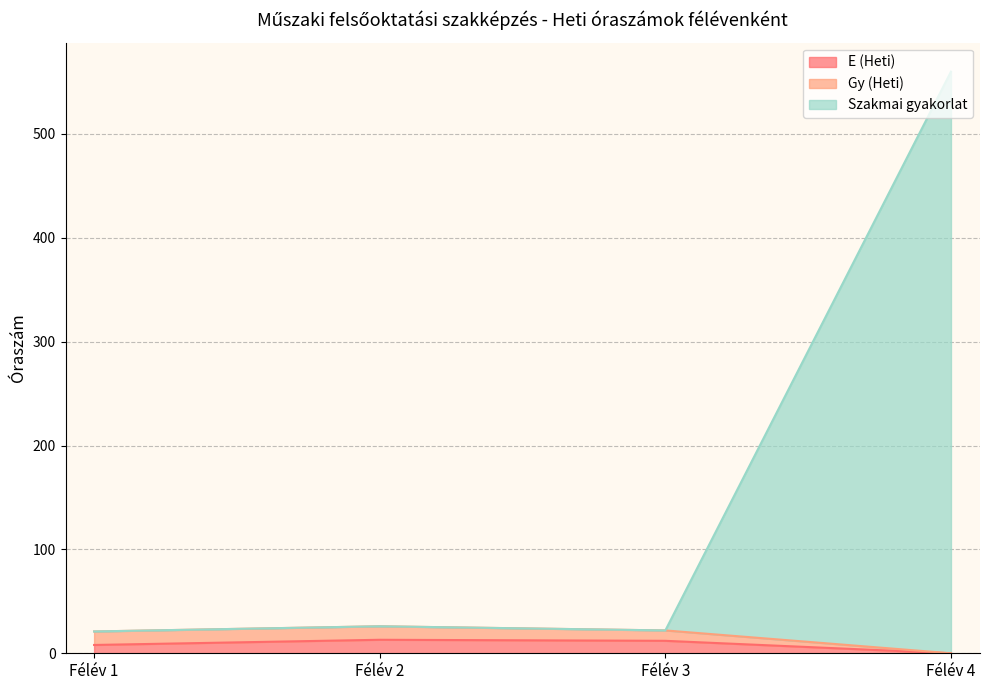

At which category does E (Heti) reach its first local peak?

Félév 2